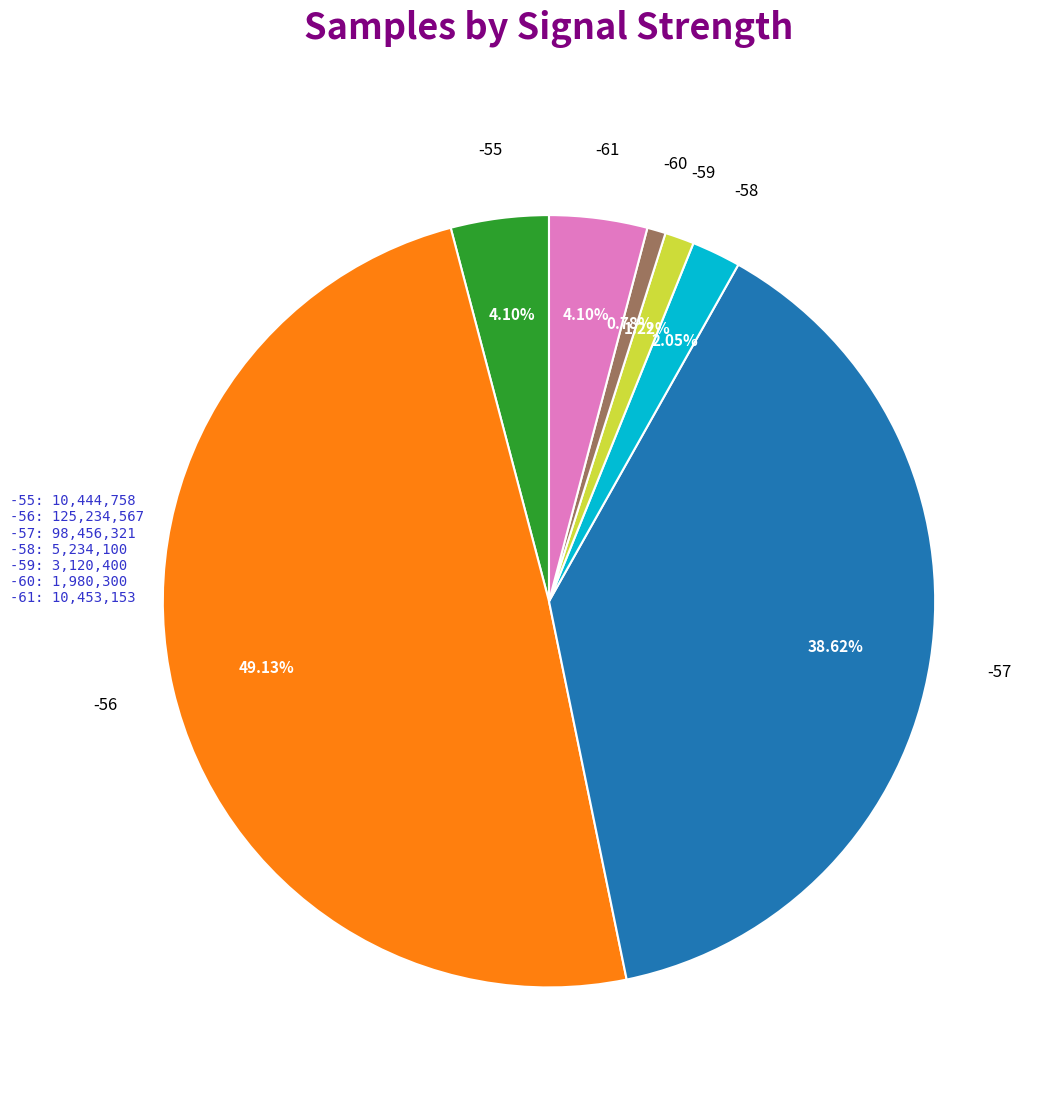

Is there a majority slice in this chart?

No